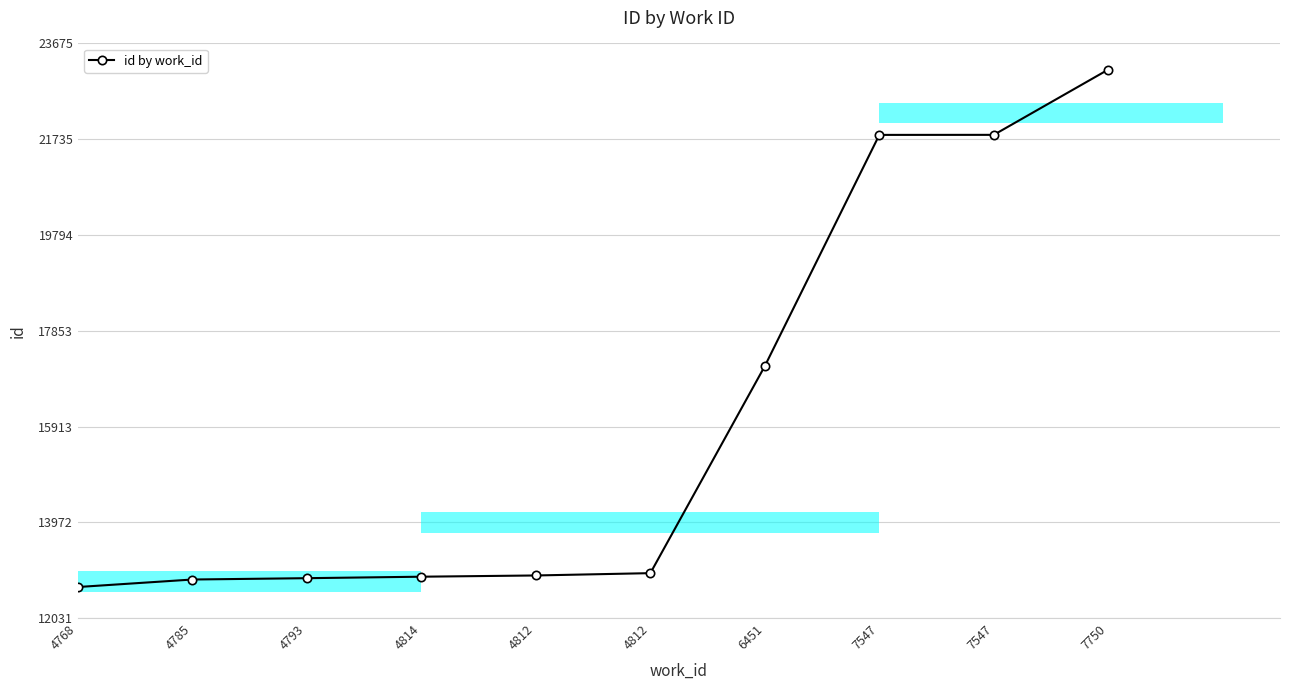

Does the chart contain any negative values?

No